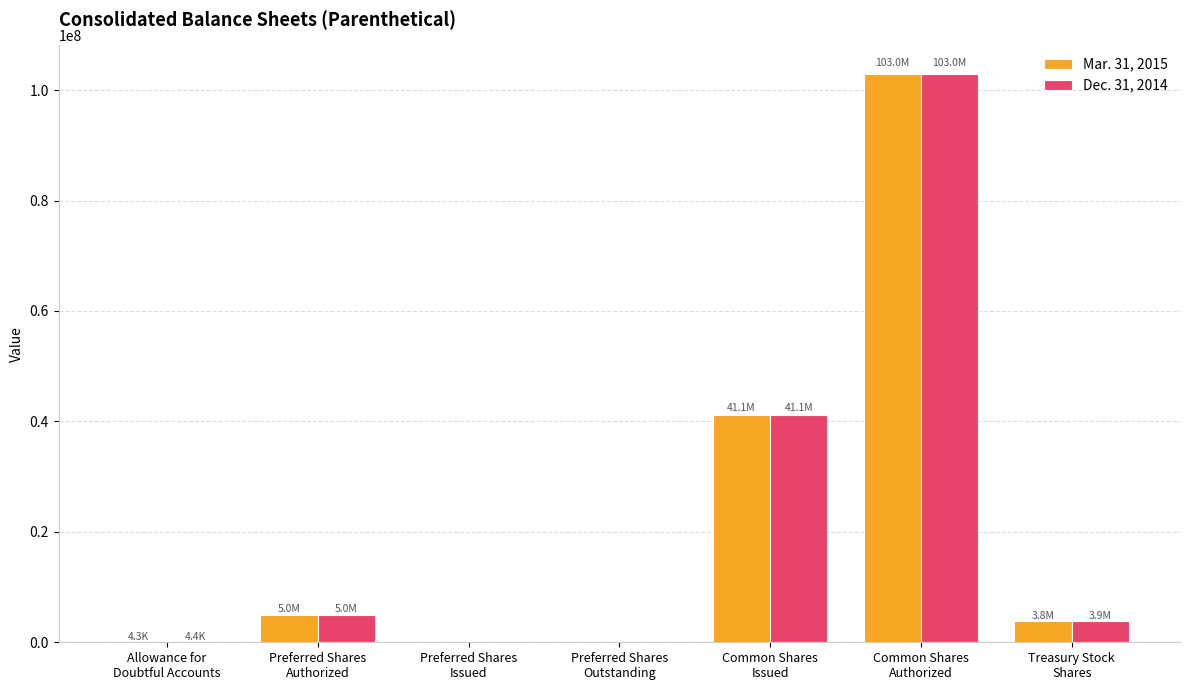

Does the chart contain stacked bars?

No